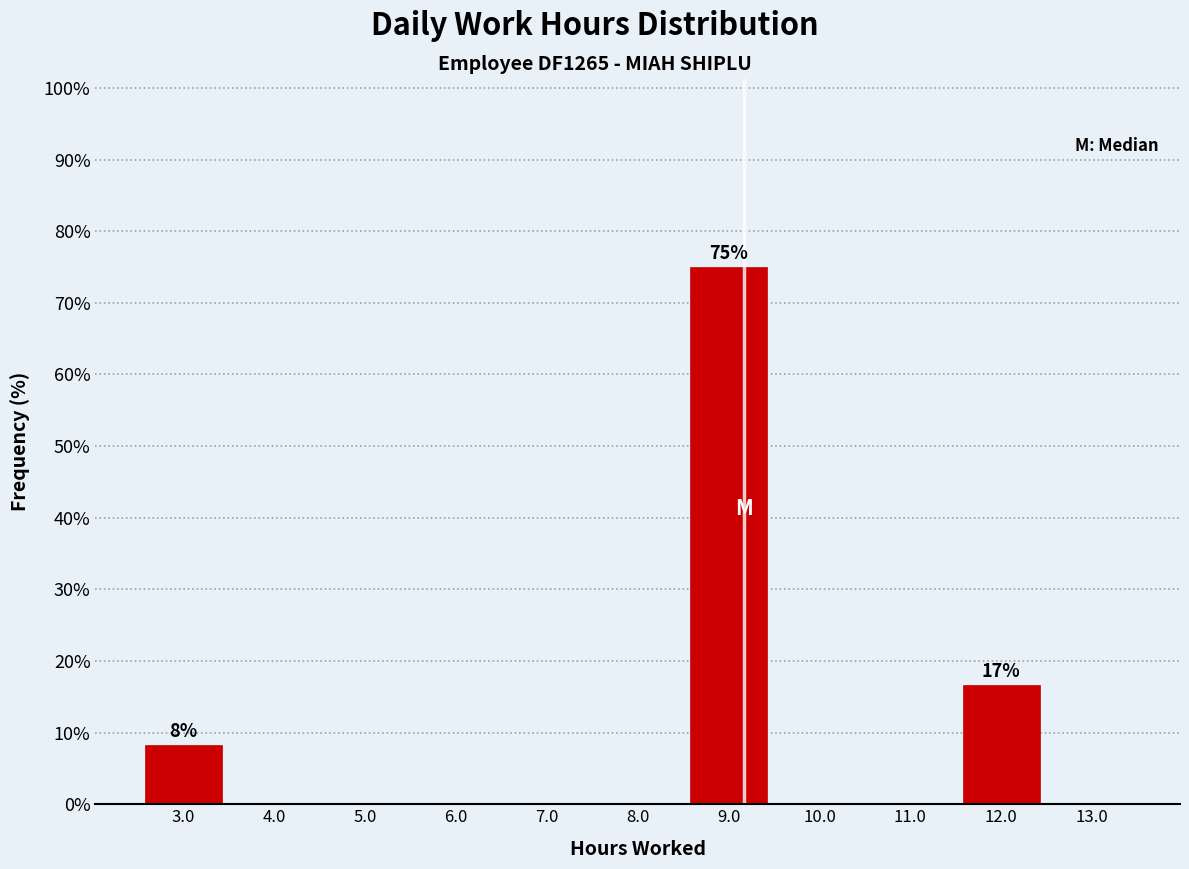

Over which range of the x-axis is the bar tallest?

8.5 to 9.5